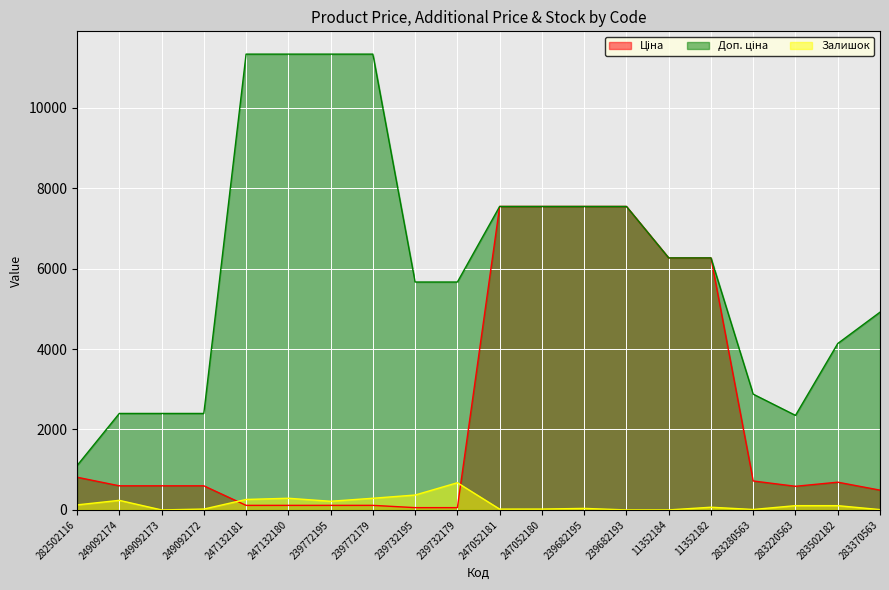

At which category does the chart reach its peak across all series?

247132181